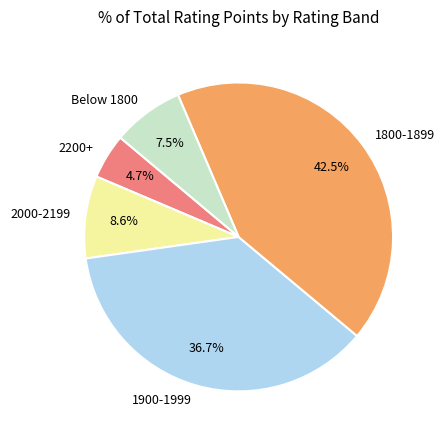

Which category has the smallest portion of the pie?

2200+